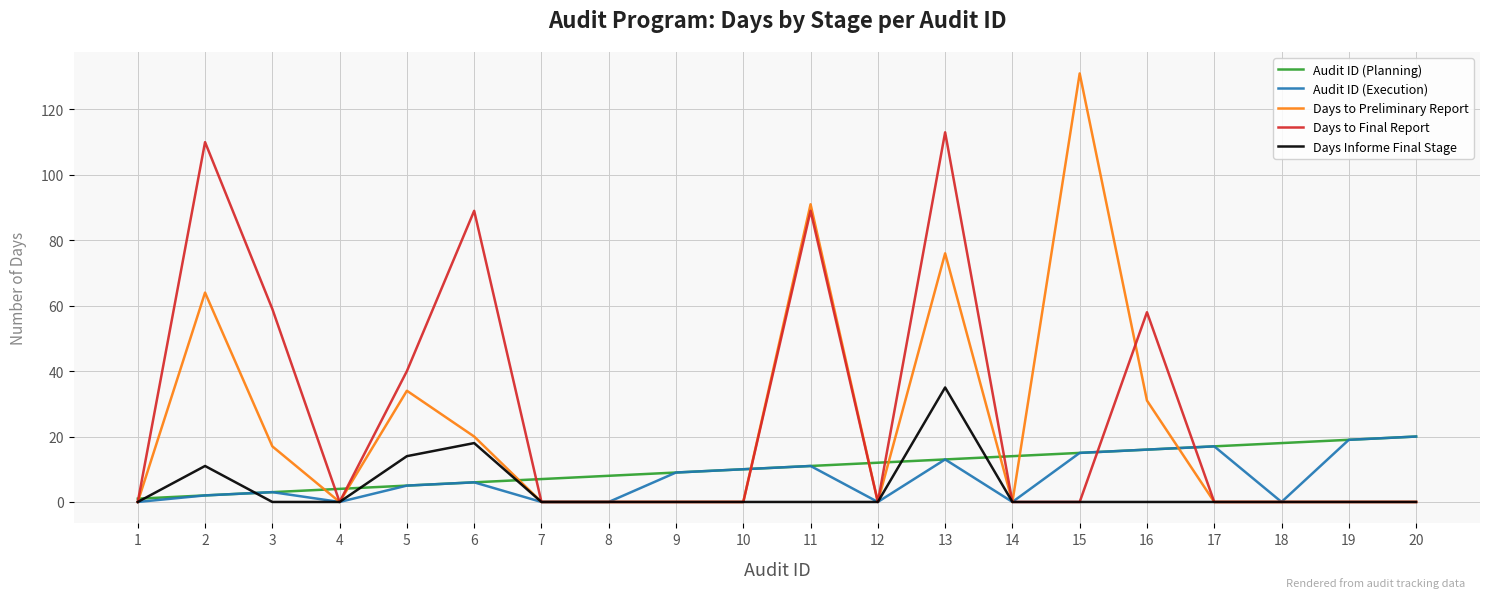

Is the value of Audit ID (Execution) at 10 greater than the value of Days to Preliminary Report at 3?

No